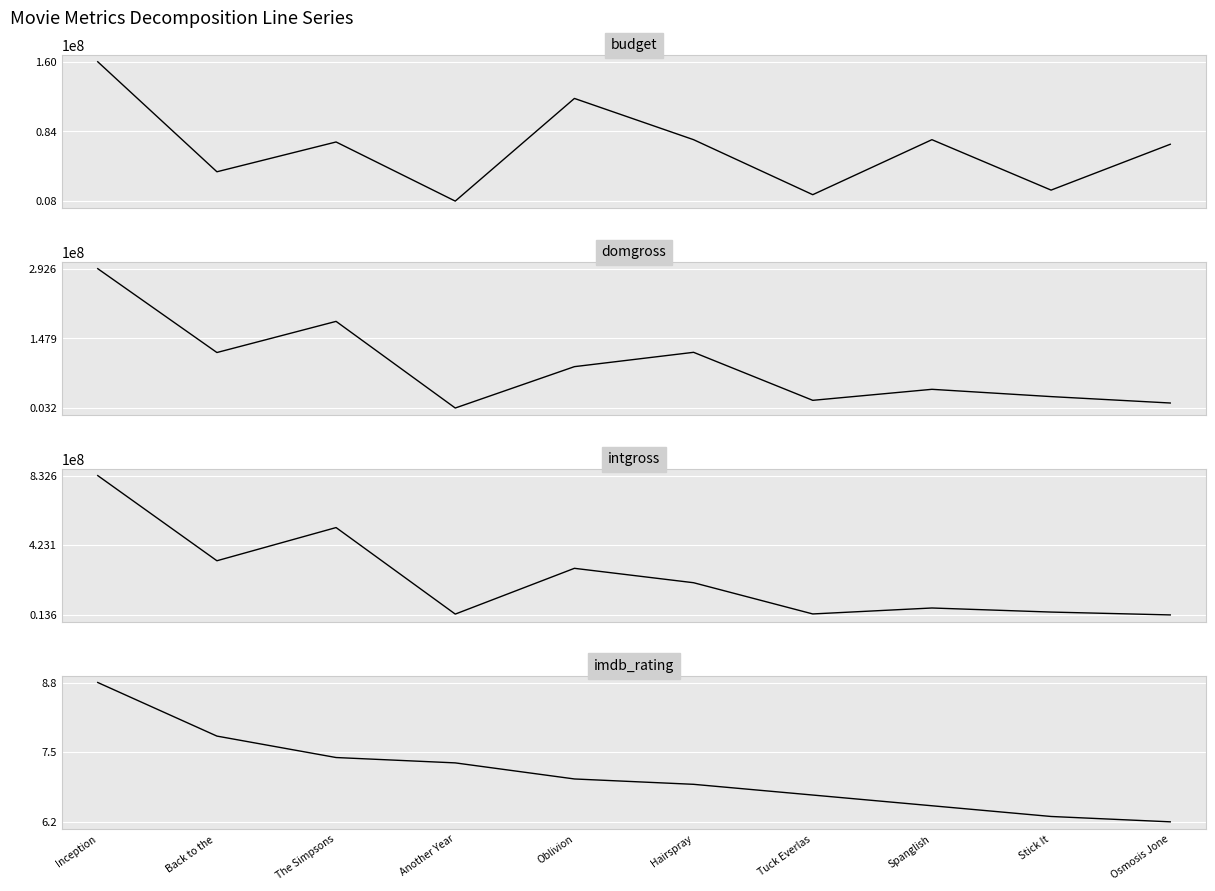

How many data points in budget are above 72500000?

4